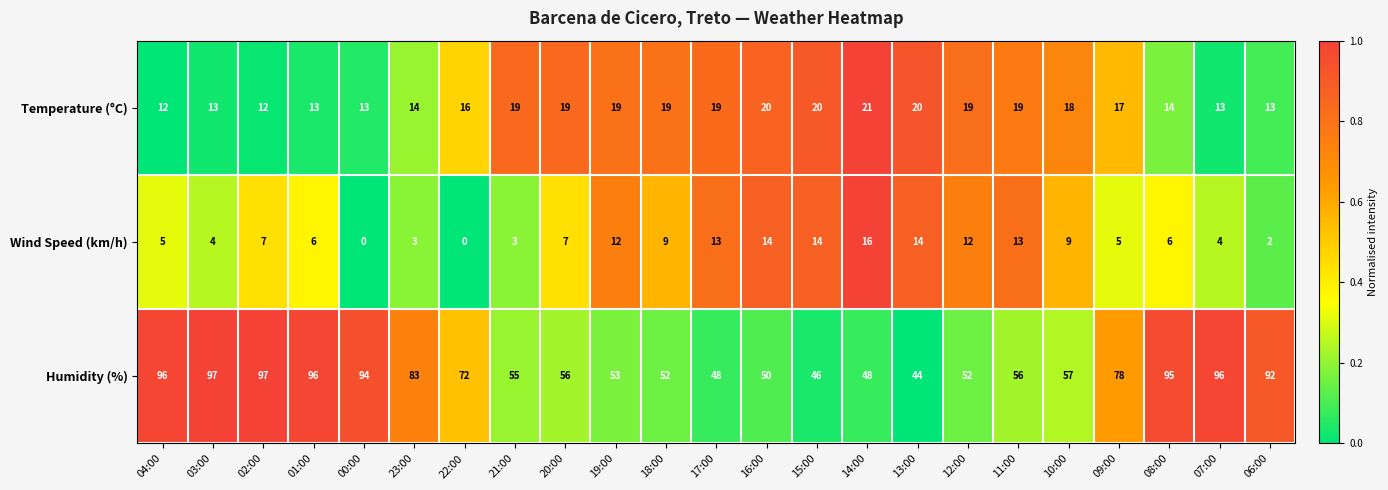

At how many categories does at least one series exceed 0?

23